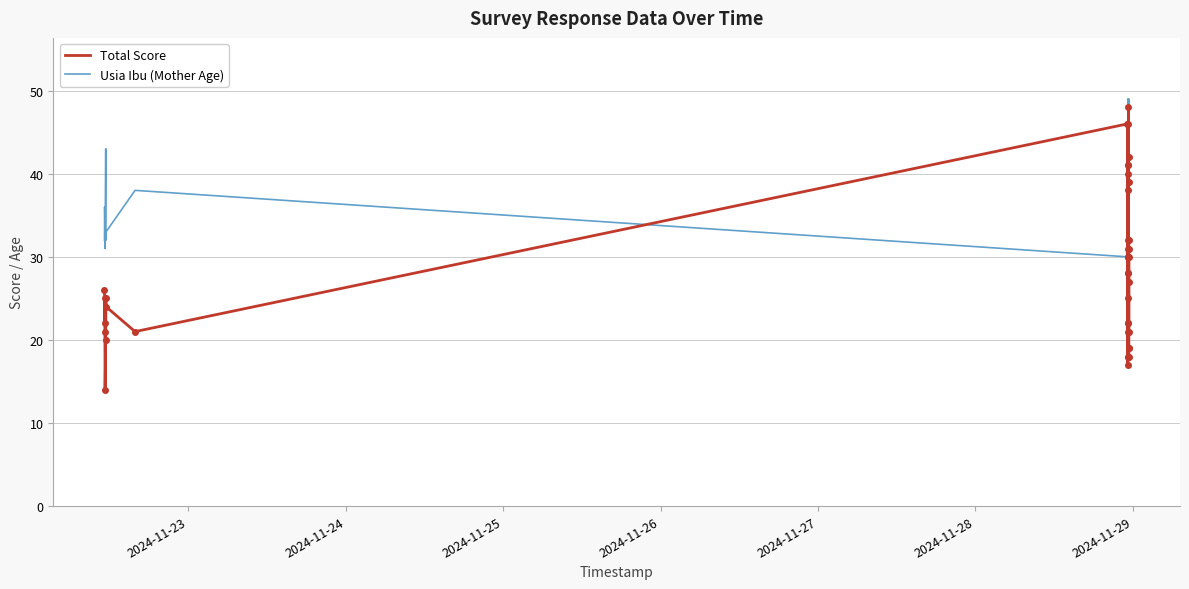

What is the greatest value displayed?

49